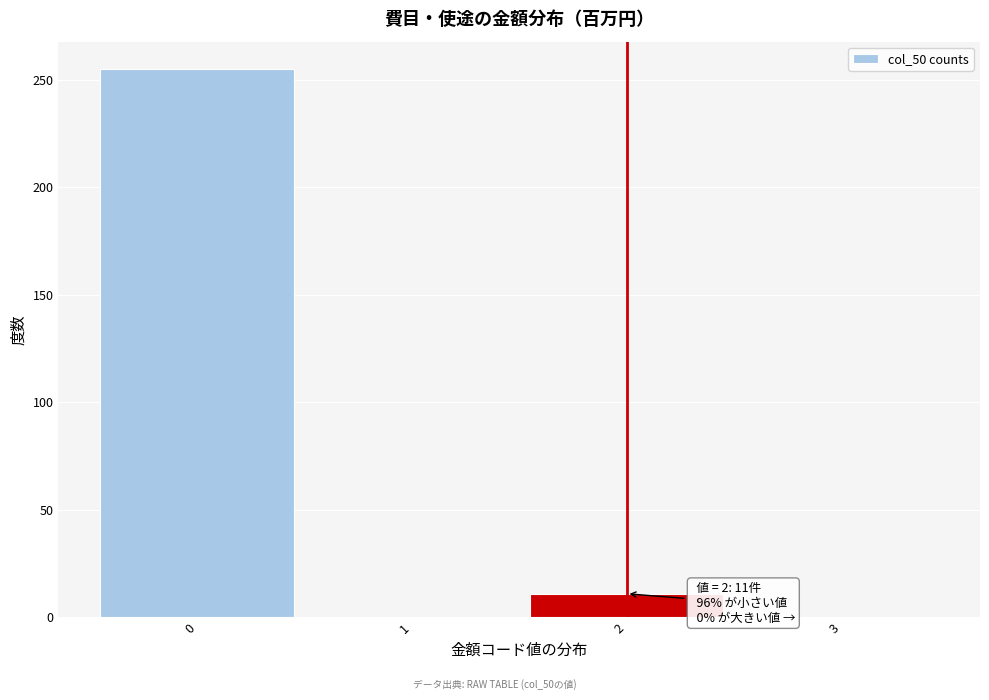

Which range on the x-axis has the tallest bar?

-0.5 to 0.5